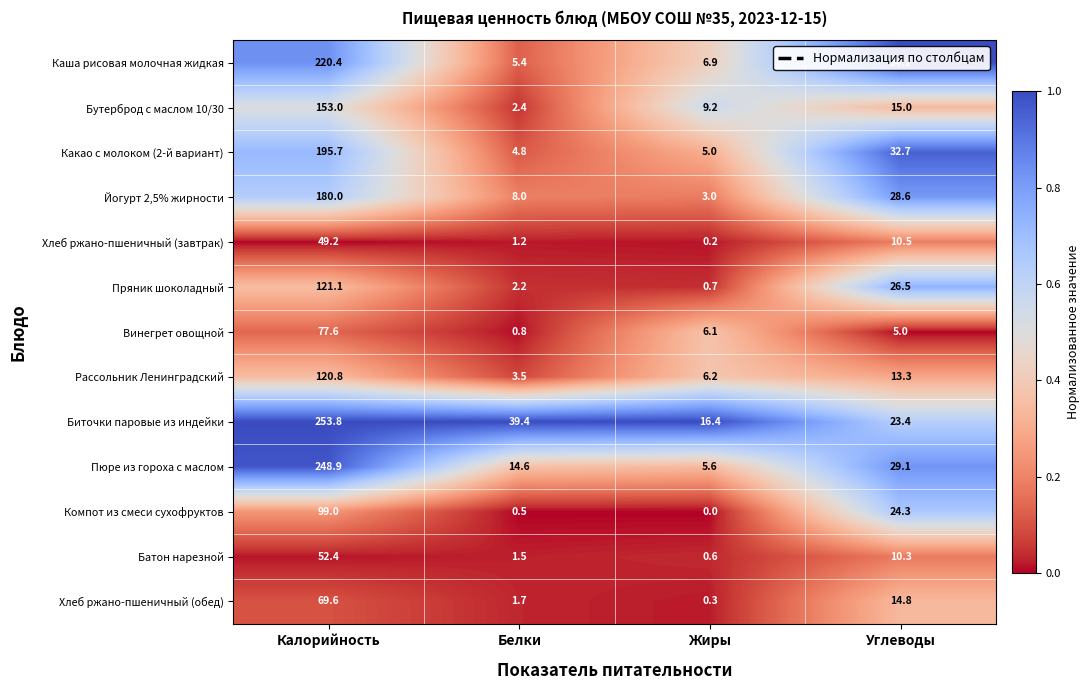

What is the spread (max minus min) of values at Углеводы?

29.2